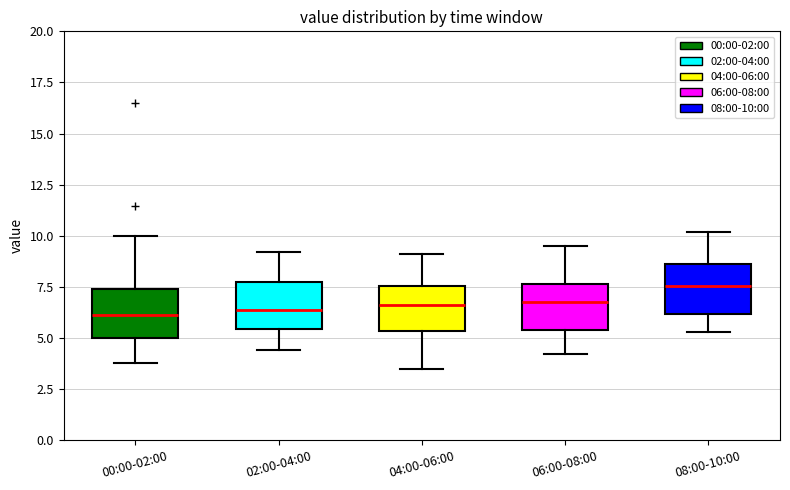

Reading left to right, transcribe this box plot: for each box, give where its median line is, the range the box spans, and where its two whiskers end, as read against the y-axis. The values are not printed on the chart, so give them approximately, as read against the axis.

00:00-02:00: median 6.0, box 5.0 to 7.5, whiskers 4.0 to 10.0
02:00-04:00: median 6.5, box 5.5 to 7.5, whiskers 4.5 to 9.0
04:00-06:00: median 6.5, box 5.5 to 7.5, whiskers 3.5 to 9.0
06:00-08:00: median 7.0, box 5.5 to 7.5, whiskers 4.0 to 9.5
08:00-10:00: median 7.5, box 6.0 to 8.5, whiskers 5.5 to 10.0